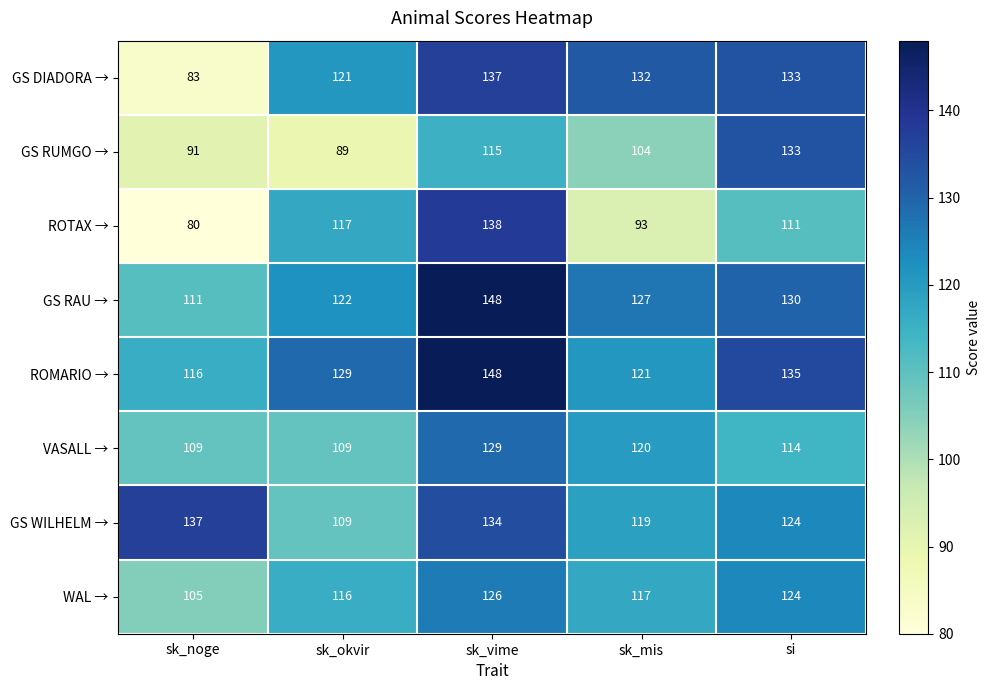

What is the smallest value displayed?

80